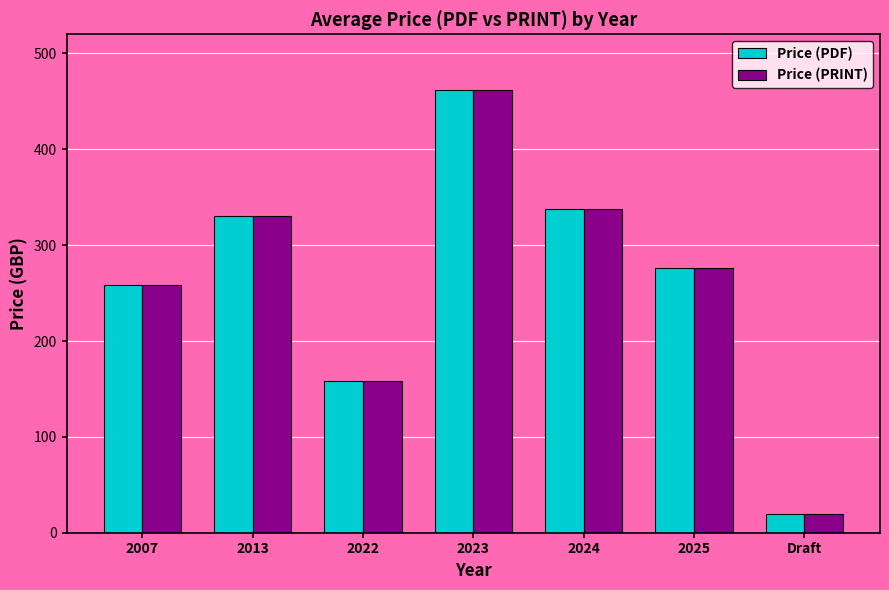

At which label does Price (PRINT) reach its peak?

2023